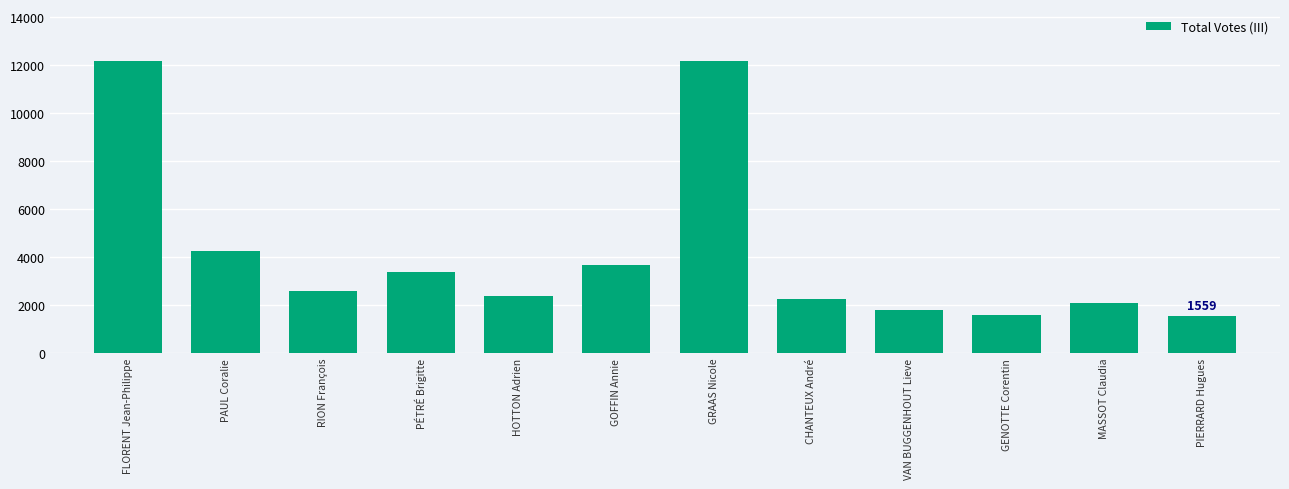

Which has a higher value, GENOTTE Corentin or HOTTON Adrien?

HOTTON Adrien